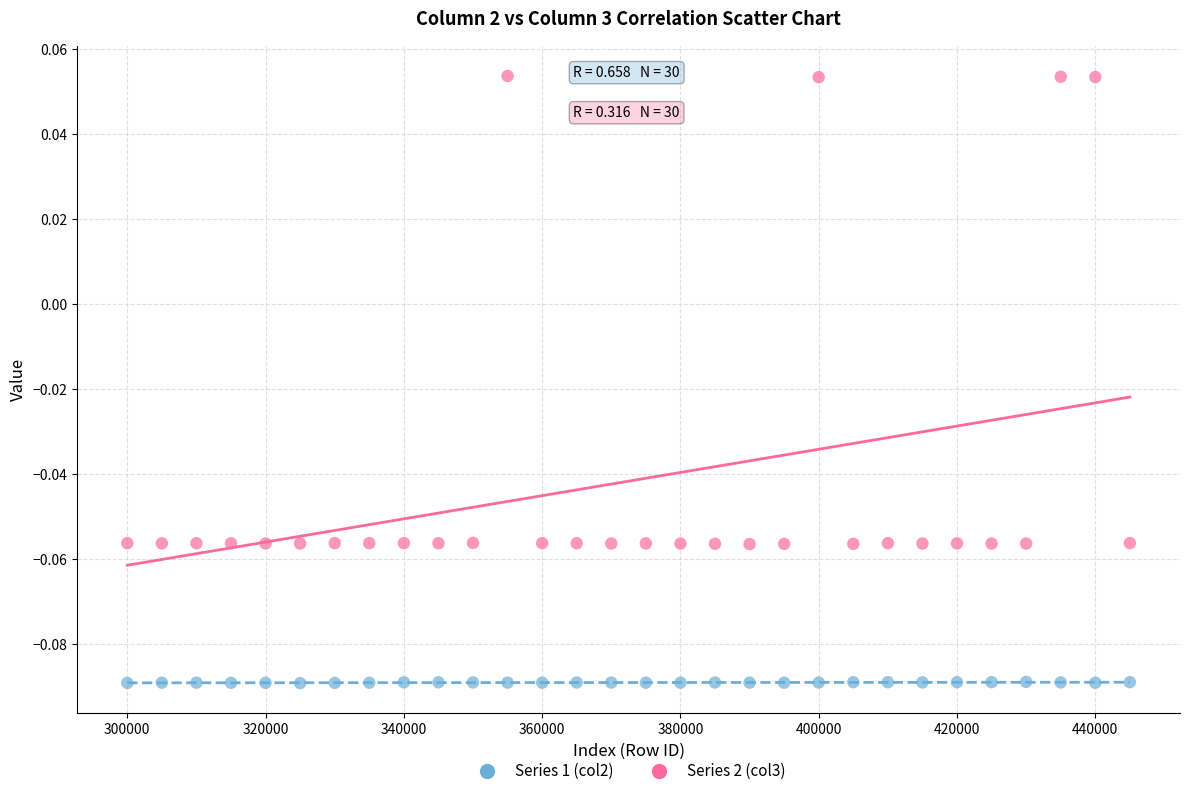

Which series has the widest spread of Y values?

Series 2 (col3)